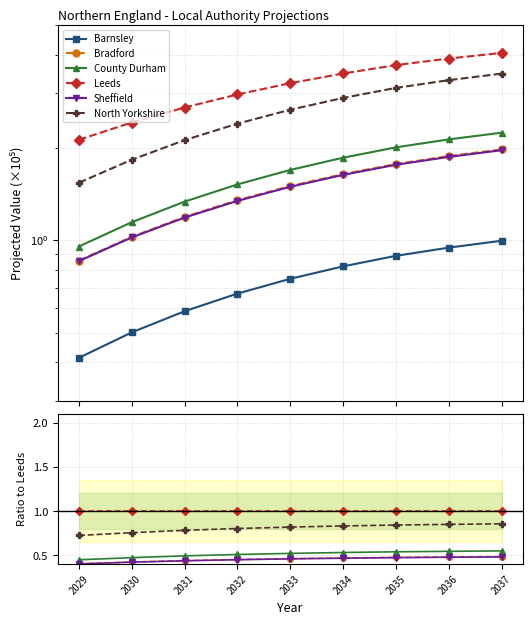

How many lines are shown in the chart?

6